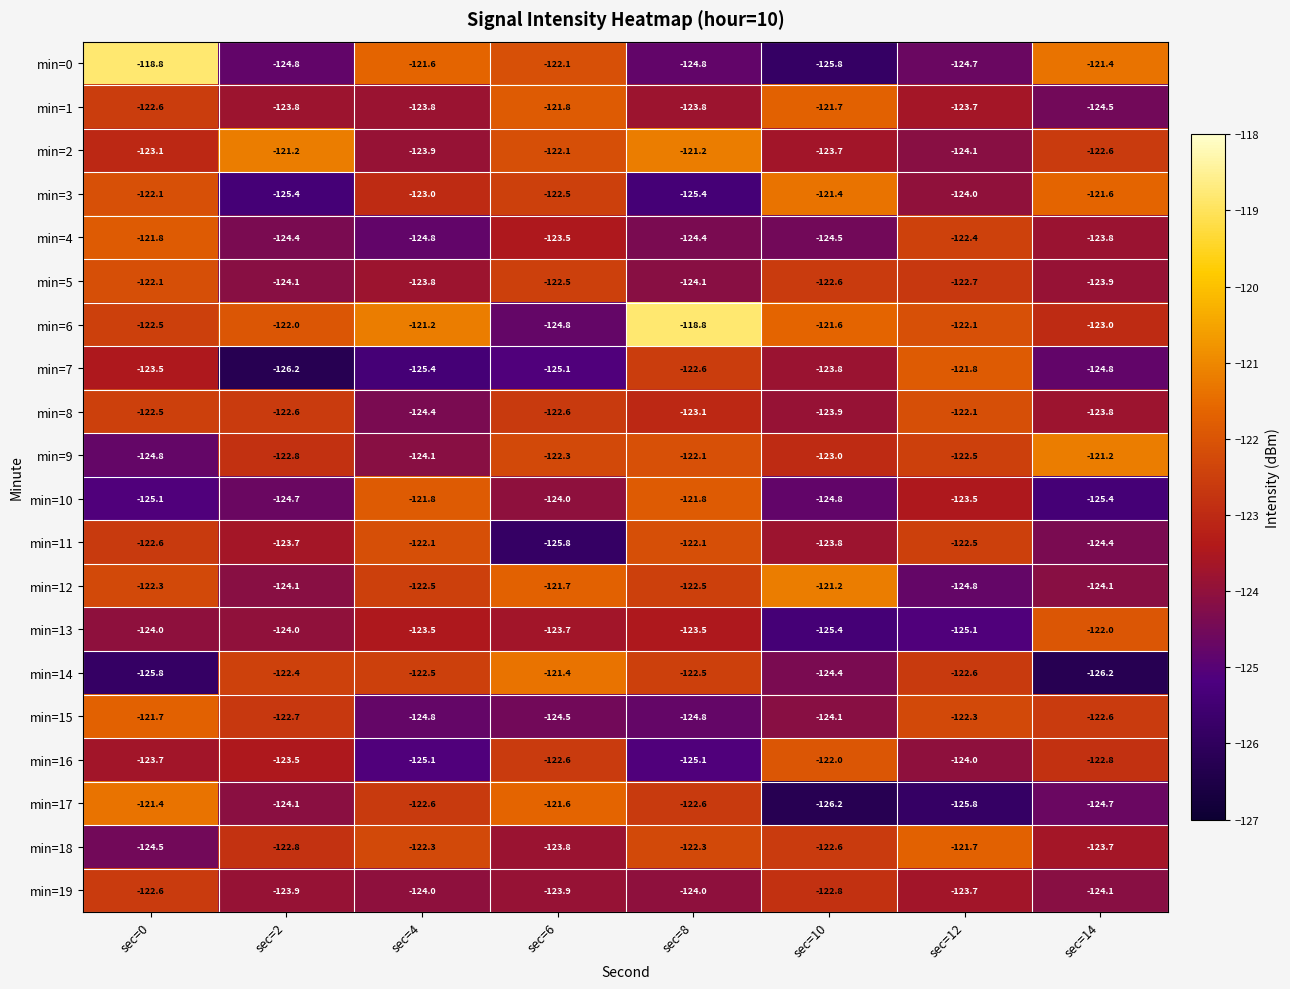

The min=4 series shows -122.4 at sec=12. True or false?

True